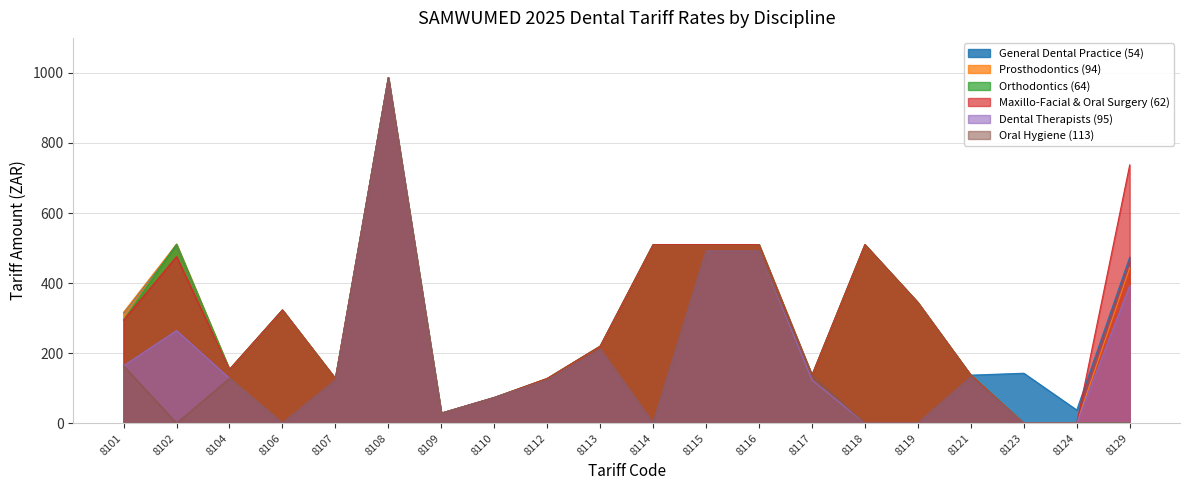

At how many categories does at least one series exceed 507?

7